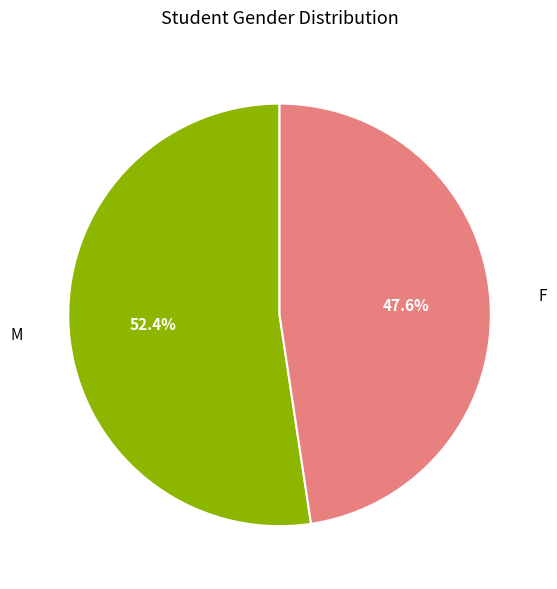

Does any single category account for the majority?

Yes